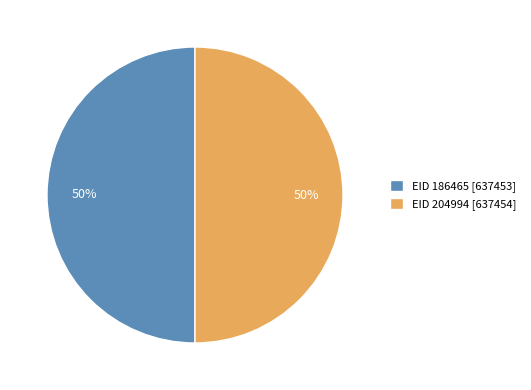

Is it true that EID 186465 is 50% of the pie?

True